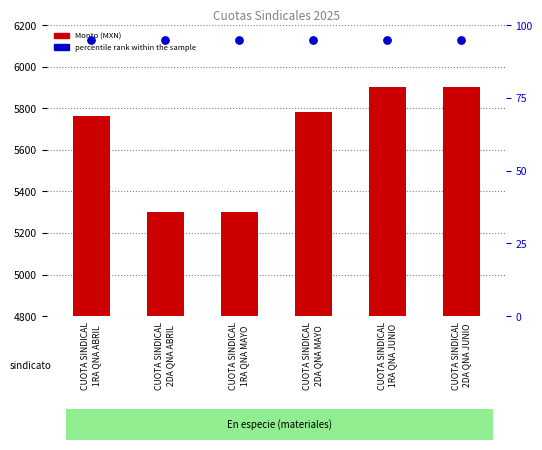

At which category is the sum across all series the highest?

CUOTA SINDICAL
1RA QNA JUNIO